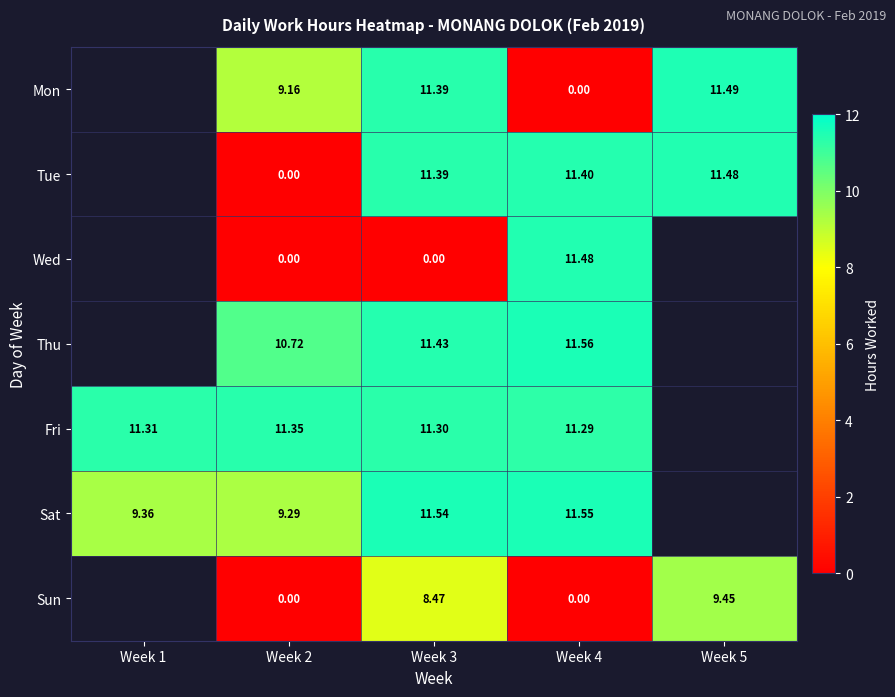

What is the maximum value shown in the chart?

11.6